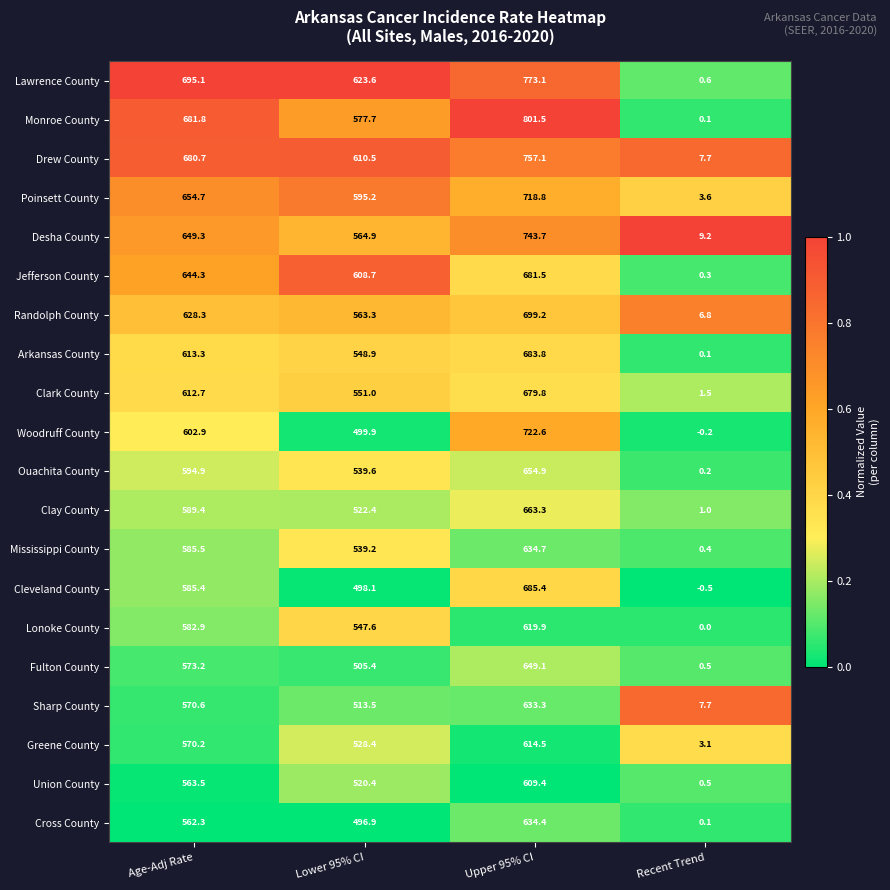

What is the sum of all Desha County values?

1967.1